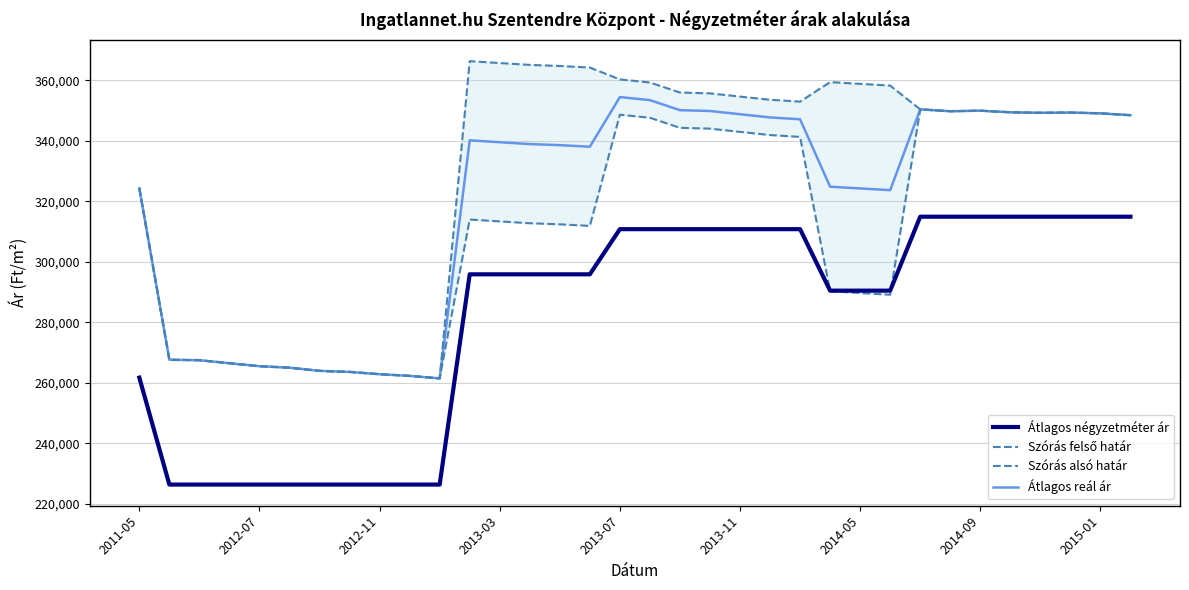

True or false: Átlagos négyzetméter ár and Átlagos reál ár cross at least once.

False